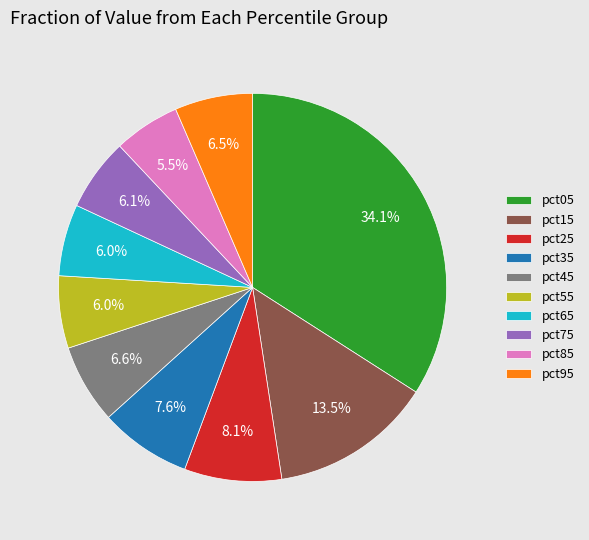

How many slices are in this pie chart?

10